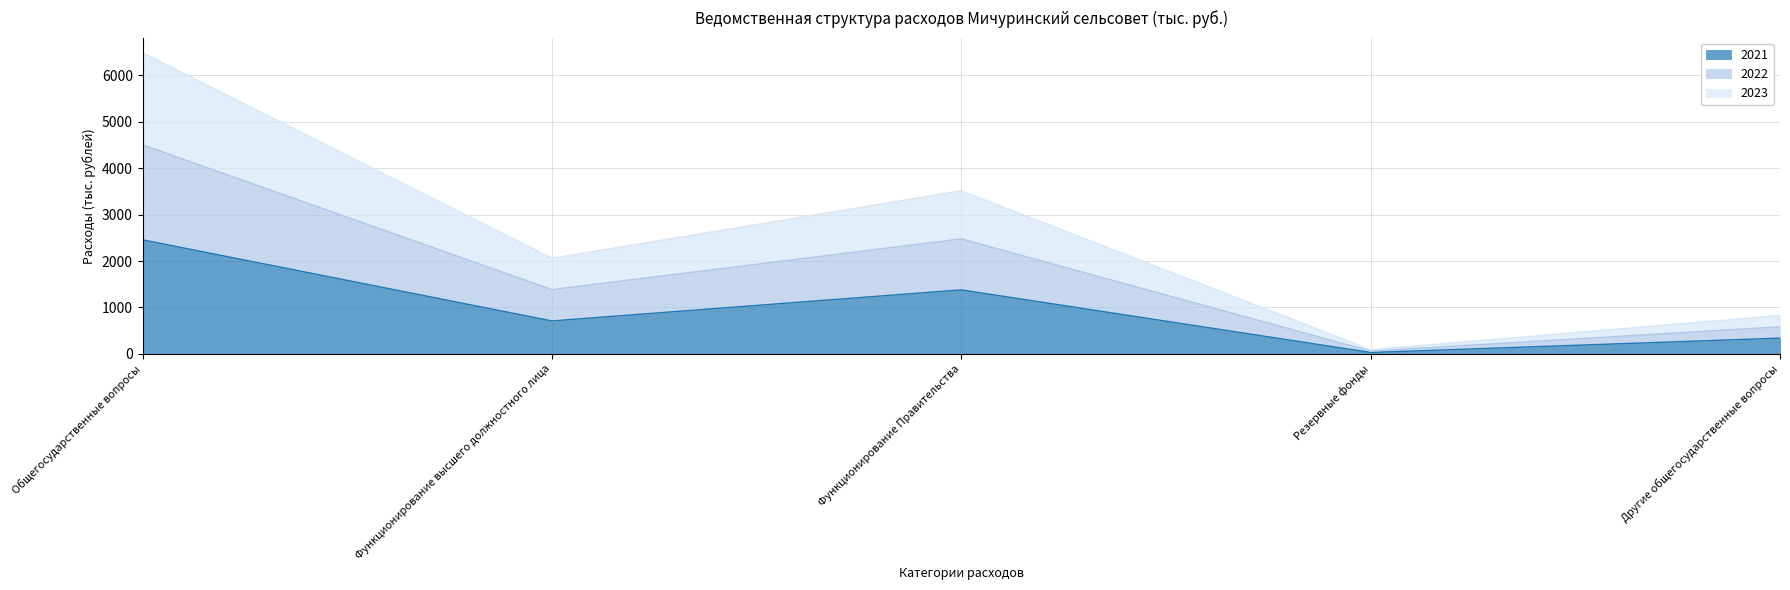

At which label does 2023 first exceed 1384?

Общегосударственные вопросы